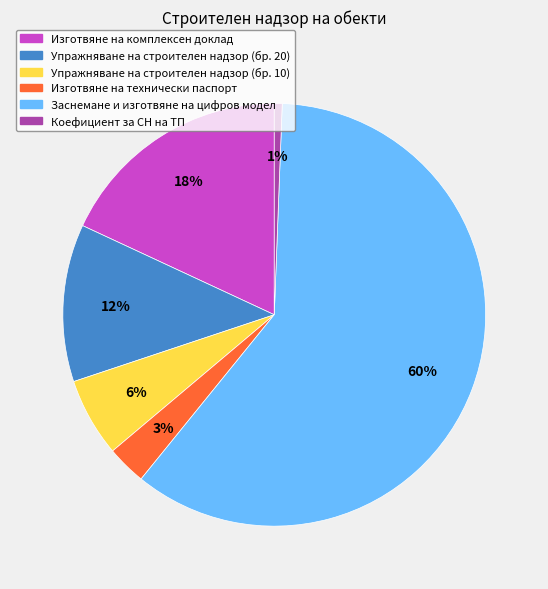

Is there any slice that represents more than half of the pie?

Yes